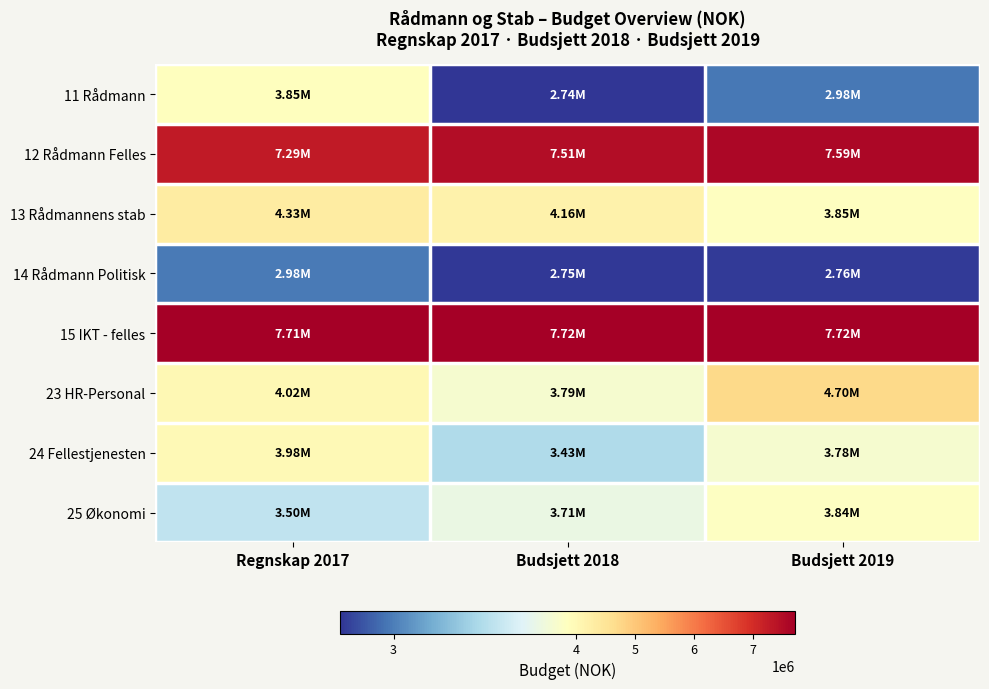

Reading right to left, what are all the values shown in this chart?

11 Rådmann: Budsjett 2019=2979000	Budsjett 2018=2738000	Regnskap 2017=3851000
12 Rådmann Felles: Budsjett 2019=7589000	Budsjett 2018=7506000	Regnskap 2017=7294000
13 Rådmannens stab: Budsjett 2019=3850000	Budsjett 2018=4159000	Regnskap 2017=4328000
14 Rådmann Politisk: Budsjett 2019=2758000	Budsjett 2018=2753000	Regnskap 2017=2984000
15 IKT - felles: Budsjett 2019=7725000	Budsjett 2018=7725000	Regnskap 2017=7712000
23 HR-Personal: Budsjett 2019=4702000	Budsjett 2018=3786000	Regnskap 2017=4023000
24 Fellestjenesten: Budsjett 2019=3782000	Budsjett 2018=3433000	Regnskap 2017=3977000
25 Økonomi: Budsjett 2019=3841000	Budsjett 2018=3707000	Regnskap 2017=3496000